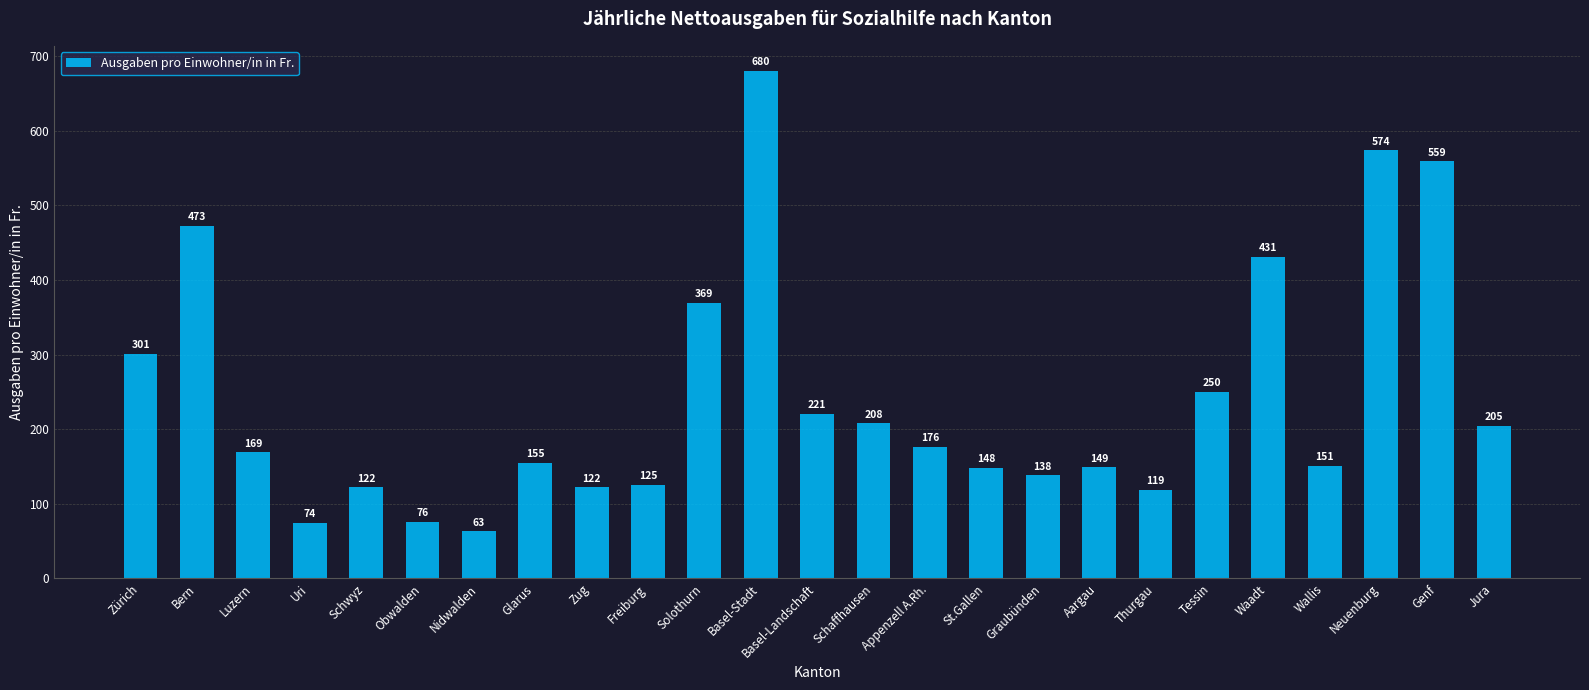

Where does the data first go above 169?

Zürich